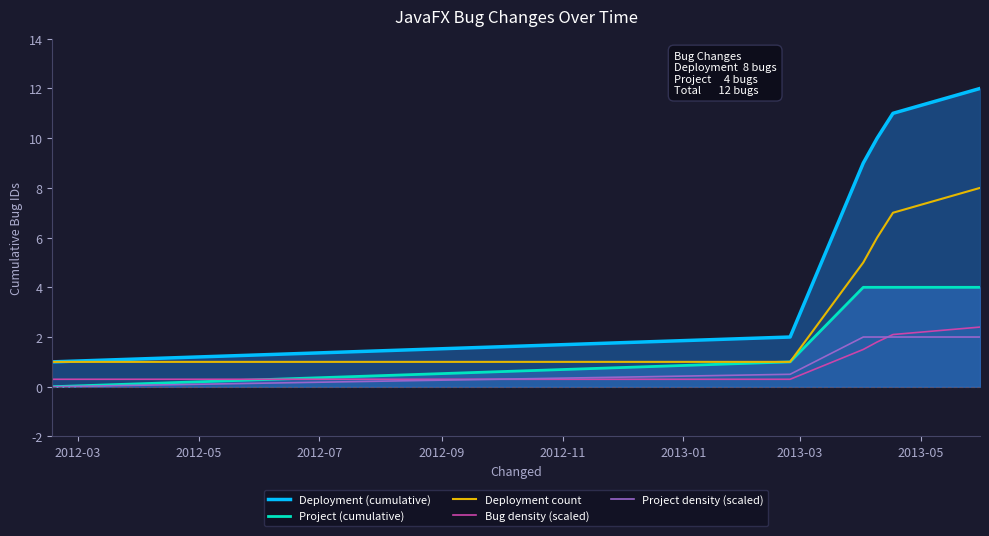

Which series has the largest range (max minus min)?

Deployment (cumulative)